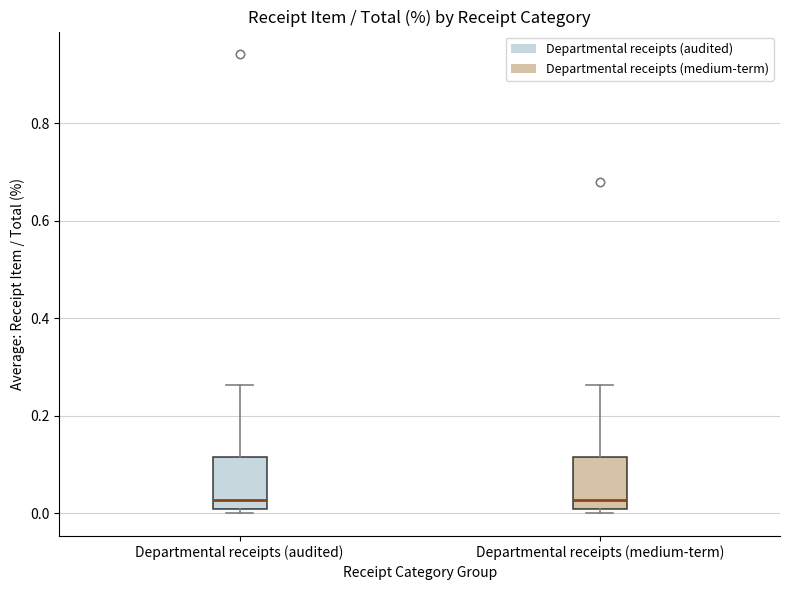

Reading left to right, transcribe this box plot: for each box, give where its median line is, the range the box spans, and where its two whiskers end, as read against the y-axis. The values are not printed on the chart, so give them approximately, as read against the axis.

Departmental receipts (audited): median 0.02, box 0.00 to 0.12, whiskers 0.00 (just below the box's lower edge) to 0.26
Departmental receipts (medium-term): median 0.02, box 0.00 to 0.12, whiskers 0.00 (just below the box's lower edge) to 0.26